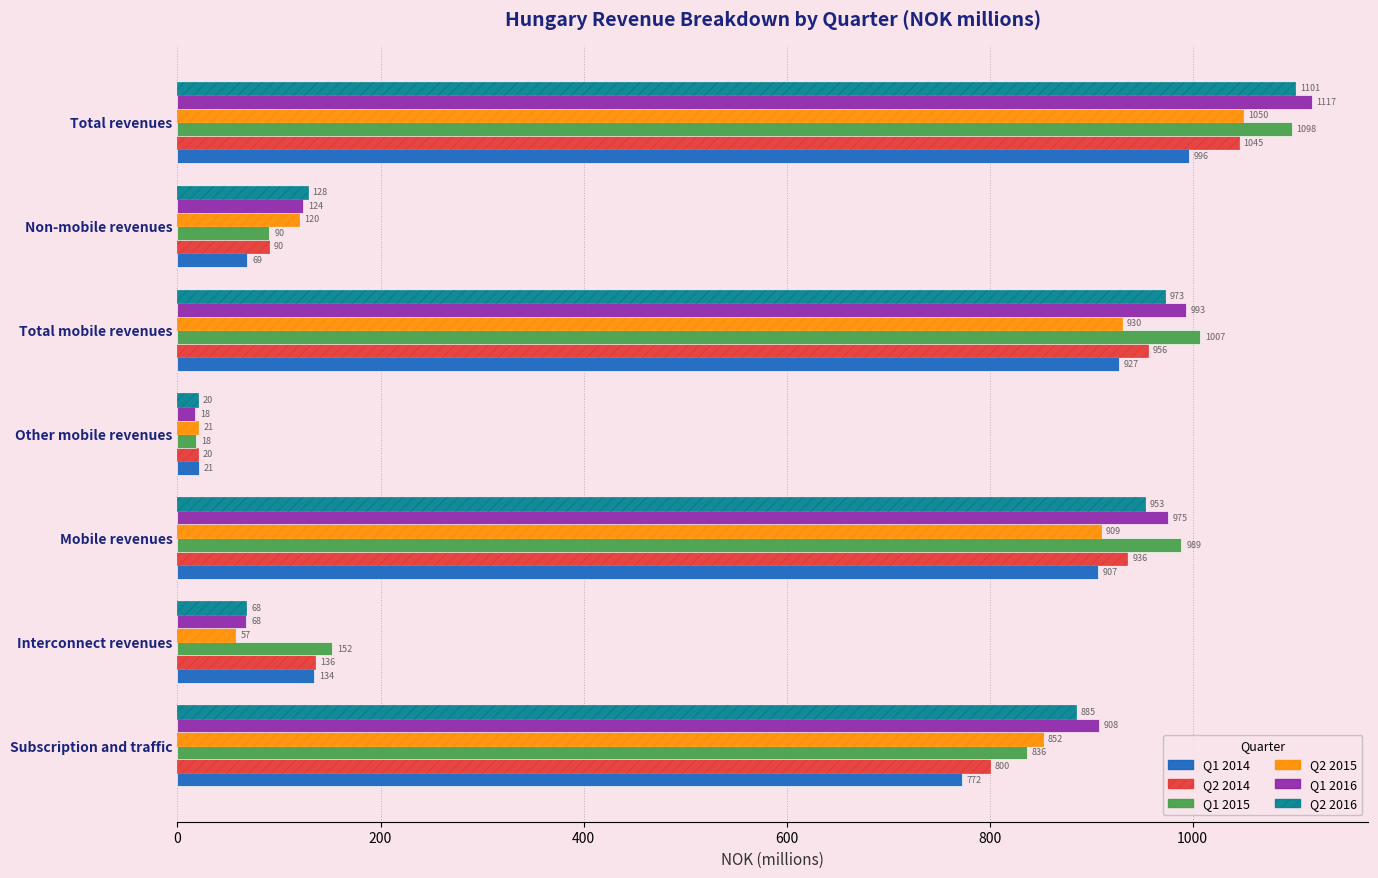

List the labels in order of Q2 2014 value, smallest first.

Other mobile revenues, Non-mobile revenues, Interconnect revenues, Subscription and traffic, Mobile revenues, Total mobile revenues, Total revenues